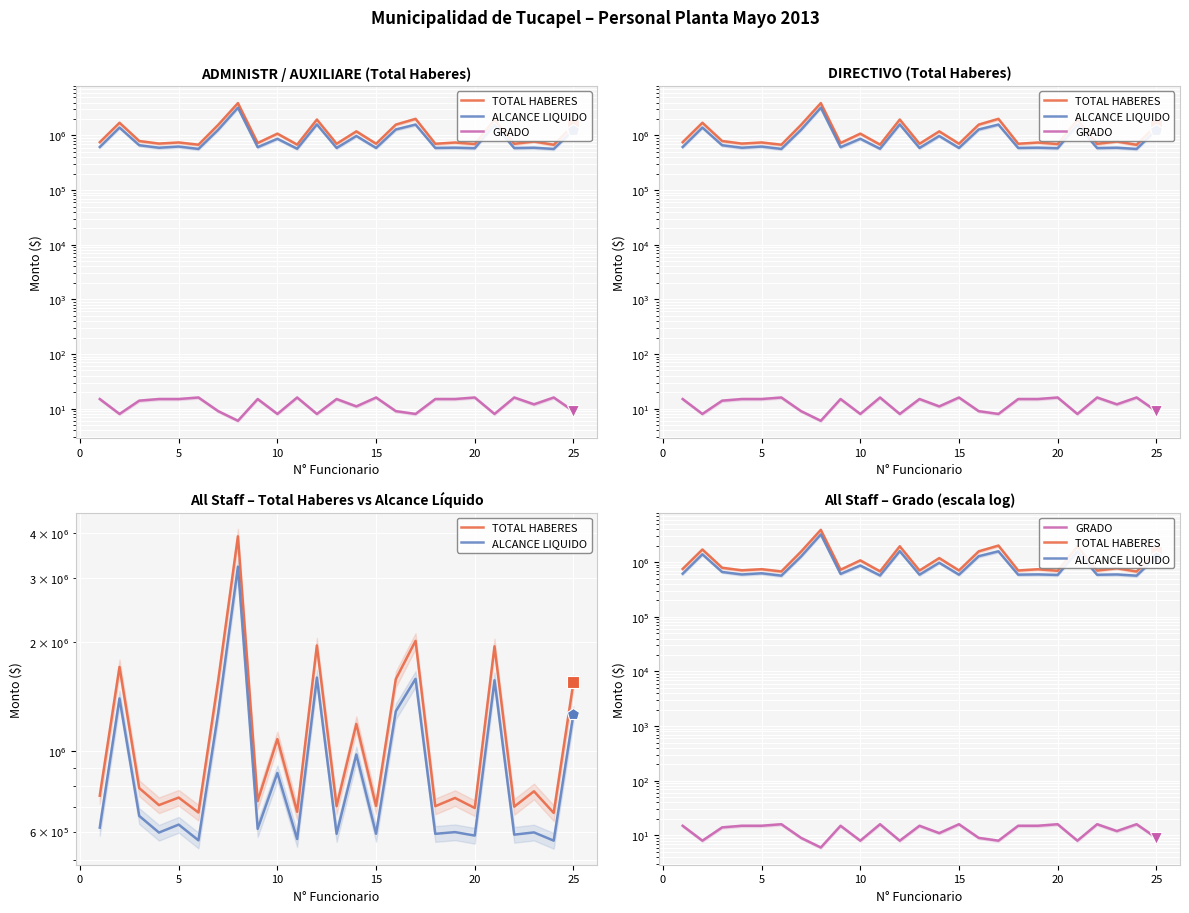

Count the number of data series in this chart.

3